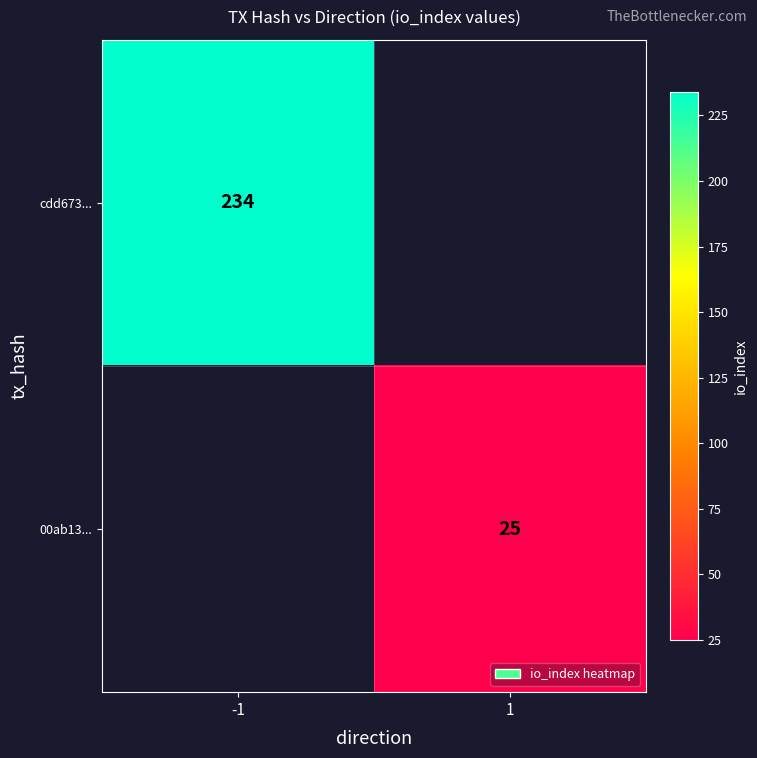

True or false: 00ab13... has a value of 42 at 1.

False